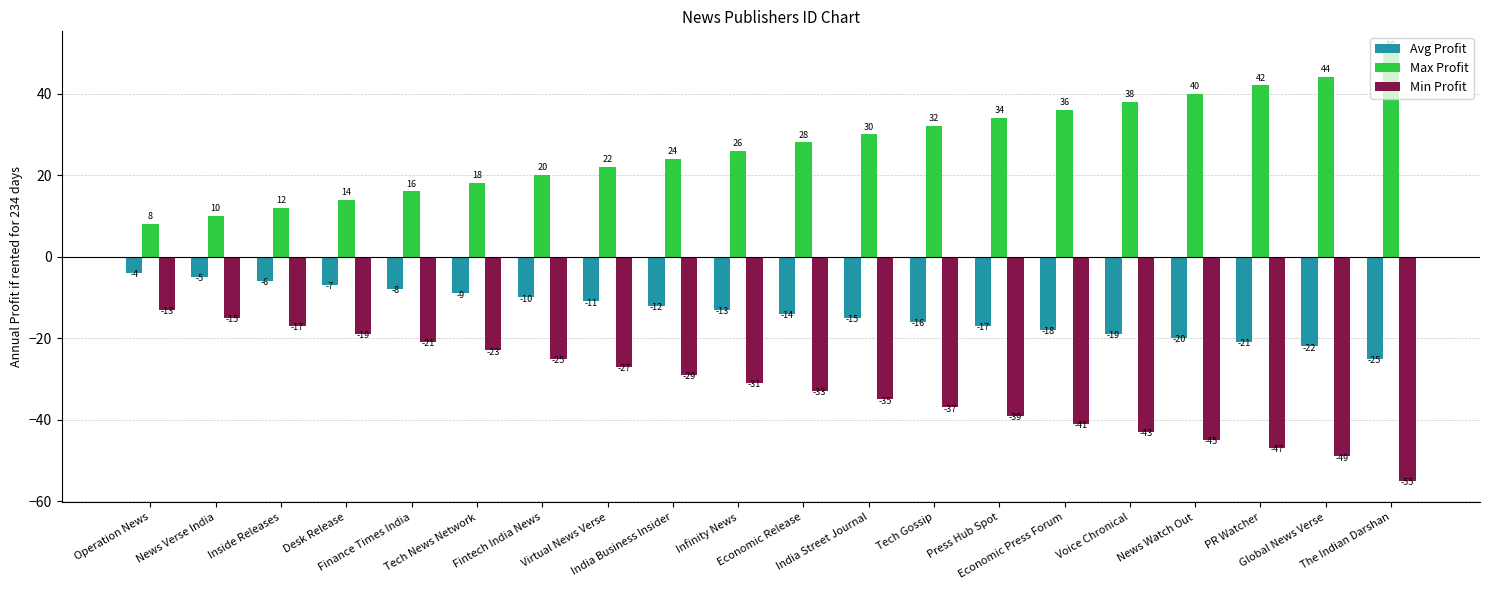

Reading left to right, what are all the values shown in this chart?

Avg Profit: -4	-5	-6	-7	-8	-9	-10	-11	-12	-13	-14	-15	-16	-17	-18	-19	-20	-21	-22	-25
Max Profit: 8	10	12	14	16	18	20	22	24	26	28	30	32	34	36	38	40	42	44	50
Min Profit: -13	-15	-17	-19	-21	-23	-25	-27	-29	-31	-33	-35	-37	-39	-41	-43	-45	-47	-49	-55